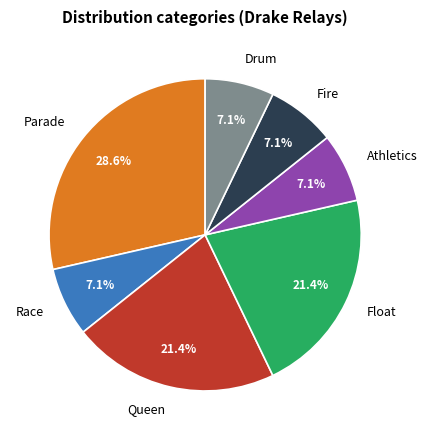

To the nearest percent, what percentage of the pie is Drum?

7%